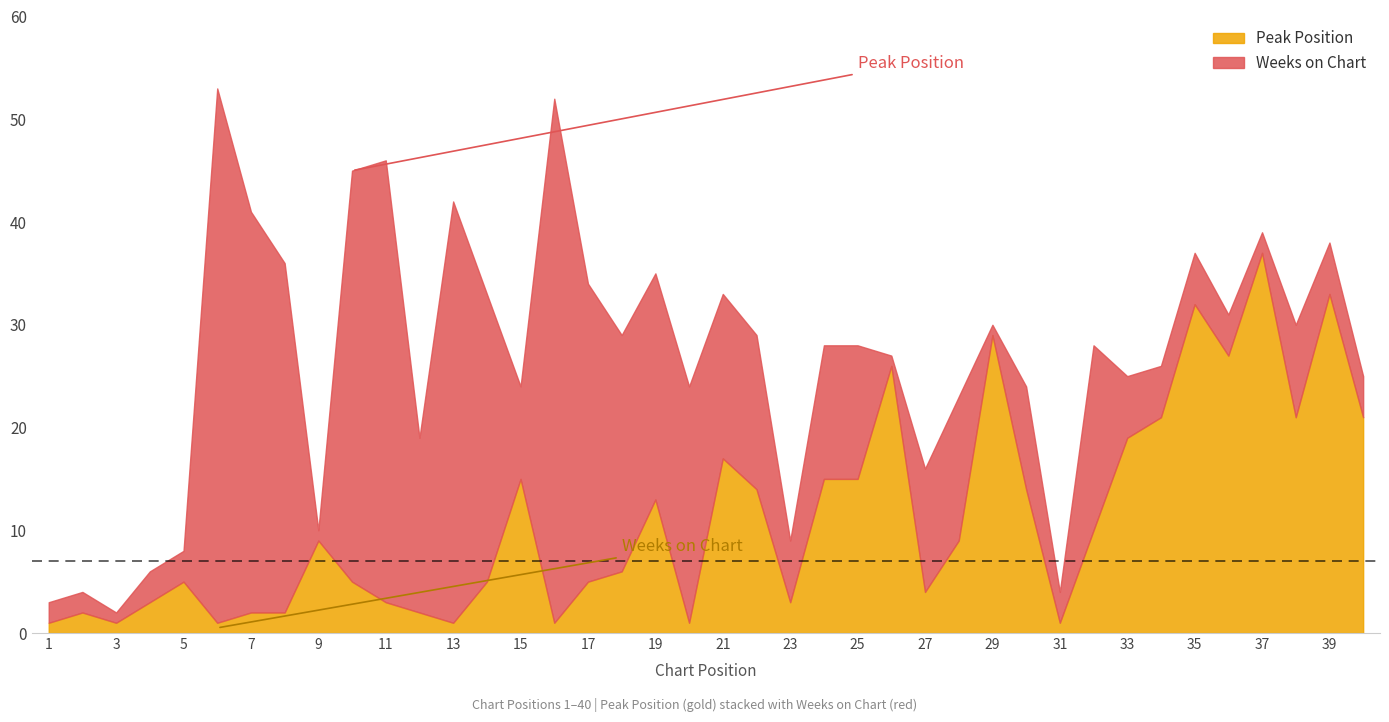

In Weeks on Chart, how many points are lower than both neighbors (excluding endpoints)?

10